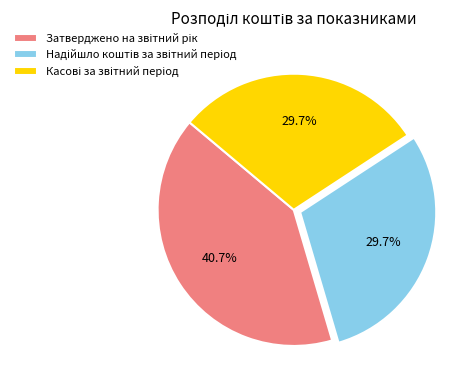

Is there any slice that represents more than half of the pie?

No